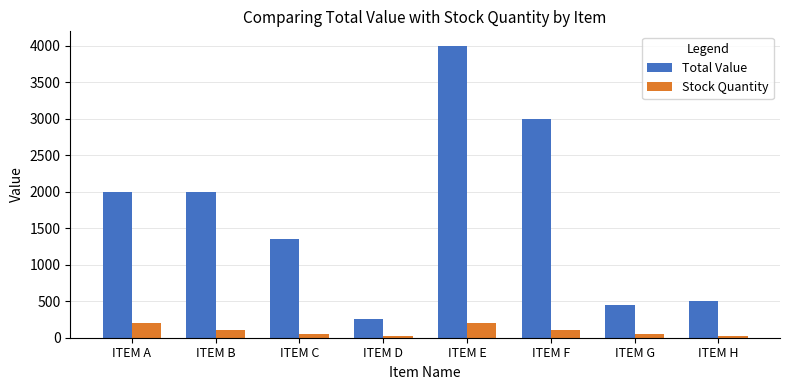

Is the value of Total Value at ITEM F greater than the value of Stock Quantity at ITEM D?

Yes